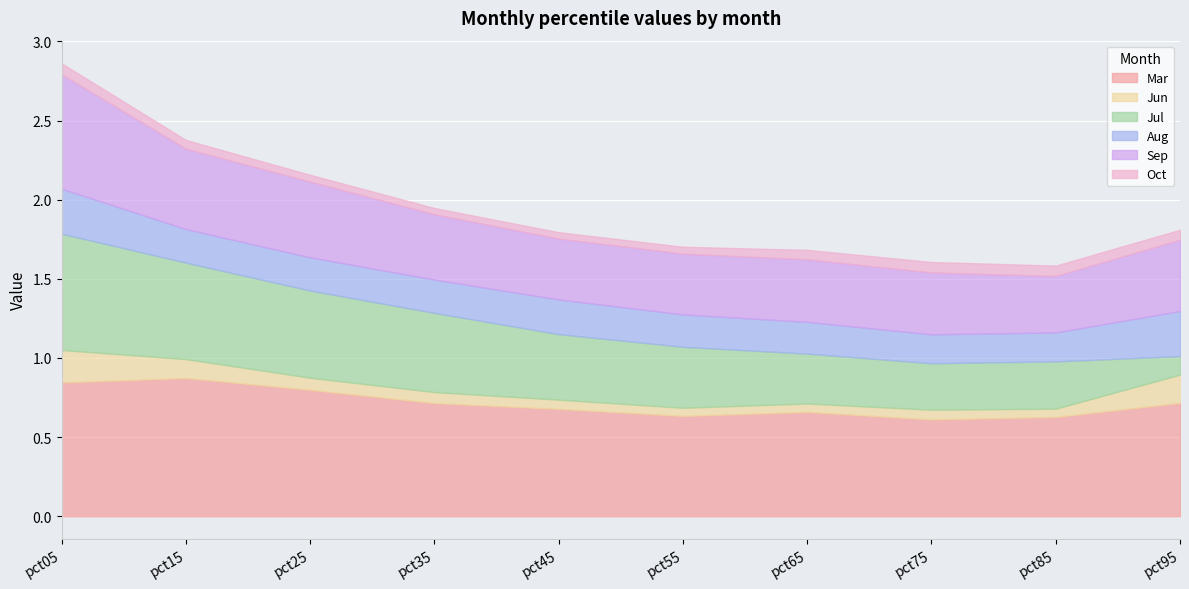

True or false: Jul and Jun intersect in this chart.

True